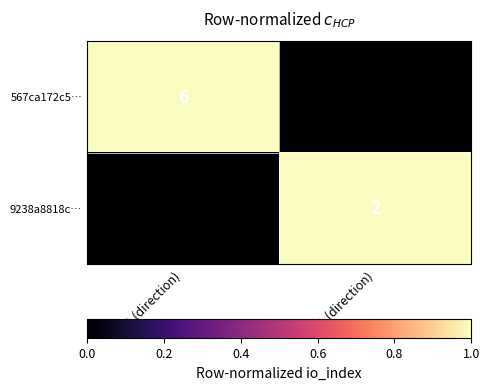

How many categories are shown in the chart?

2